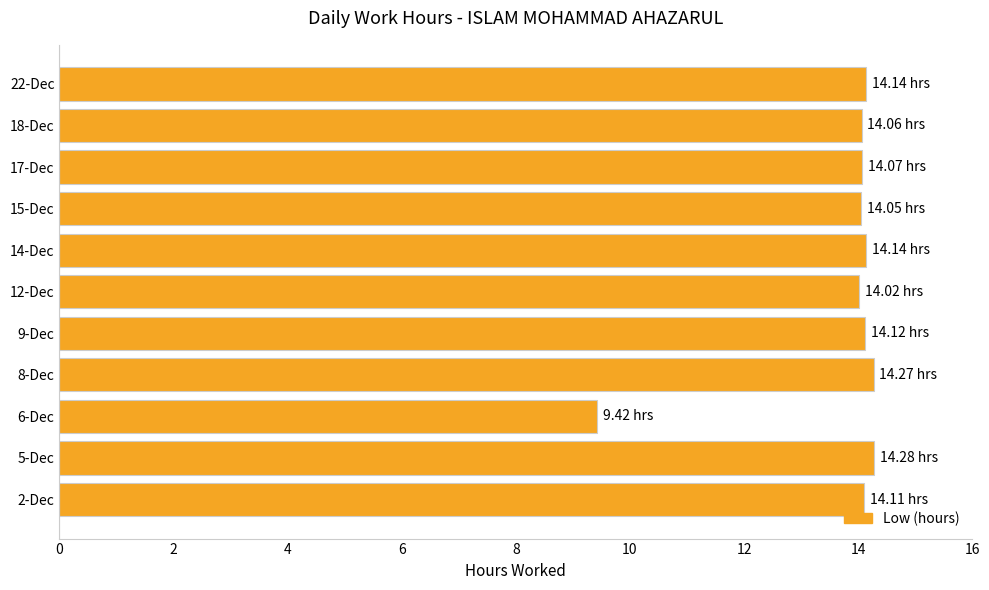

What is the difference between the values at 5-Dec and 6-Dec?

4.9